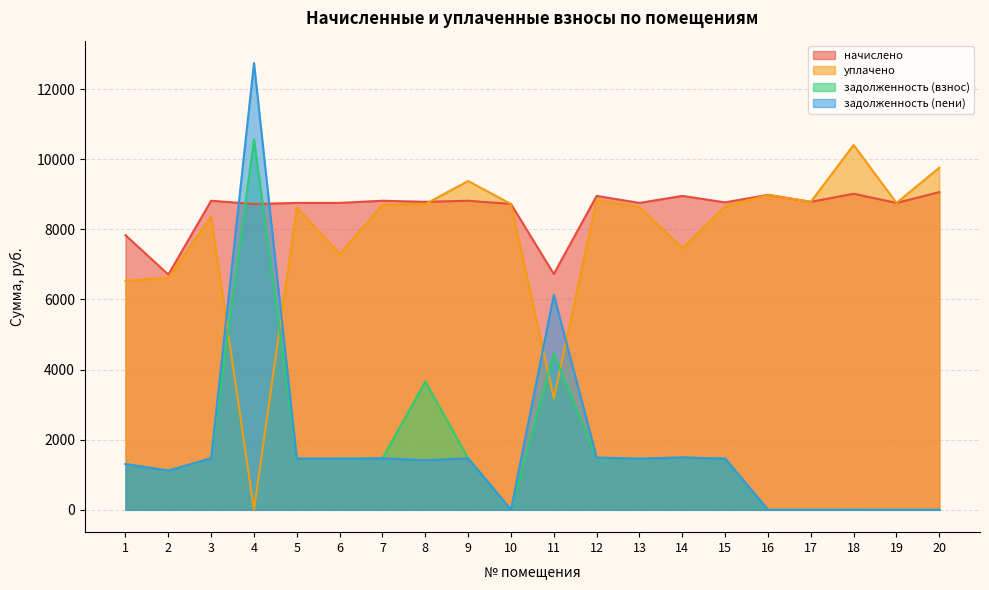

Which series changed the most between 3 and 16?

задолженность (взнос)